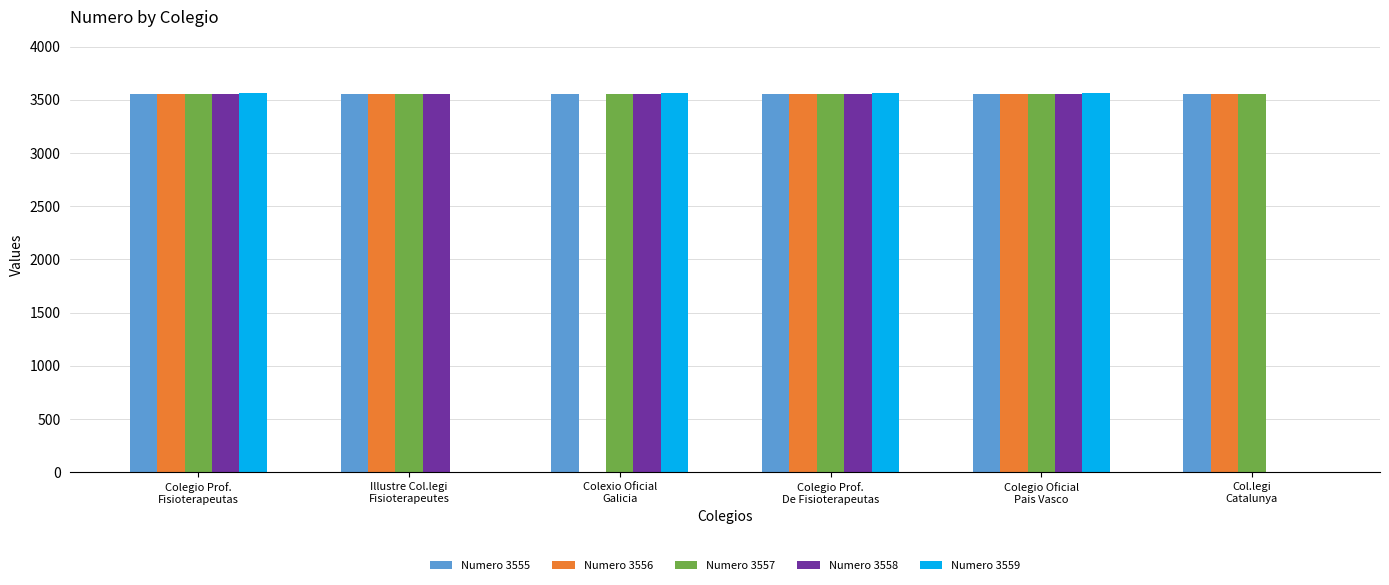

What is the greatest value displayed?

3559